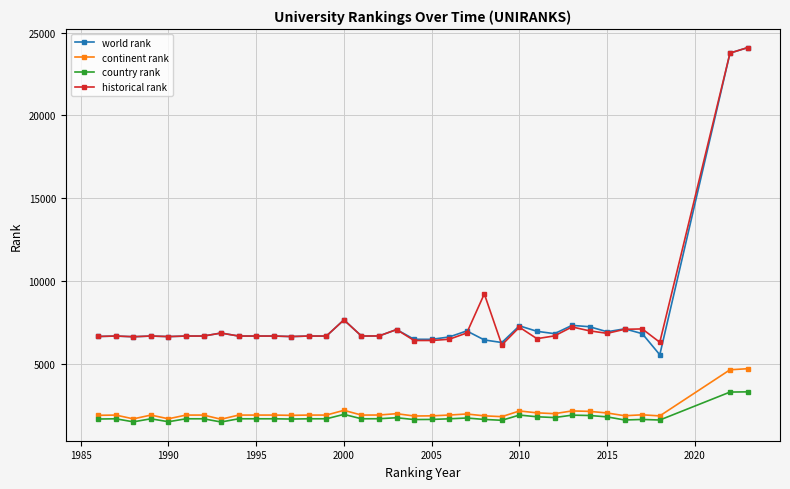

What is the minimum value for country rank?

1516.0